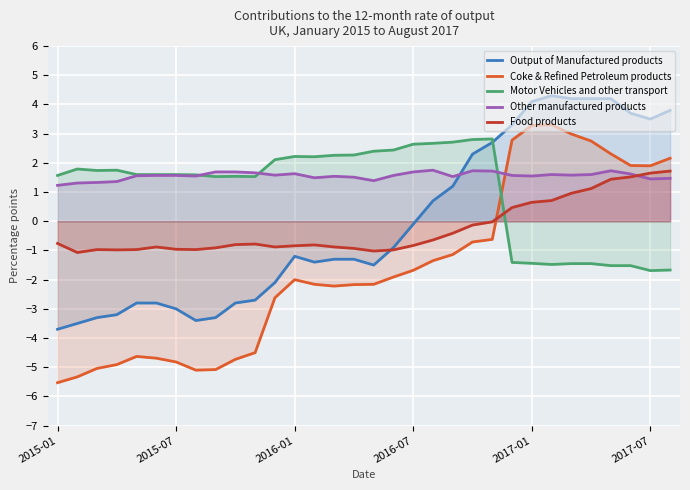

Which series has the largest total across all categories?

Other manufactured products